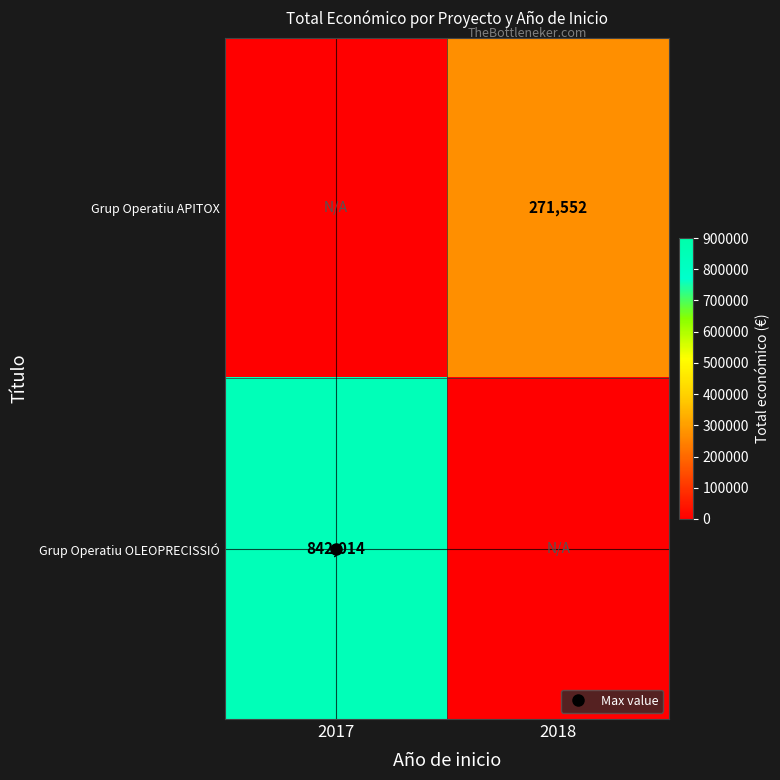

What value does the Grup Operatiu OLEOPRECISSIÓ series have at 2017, to the nearest 100?

842000